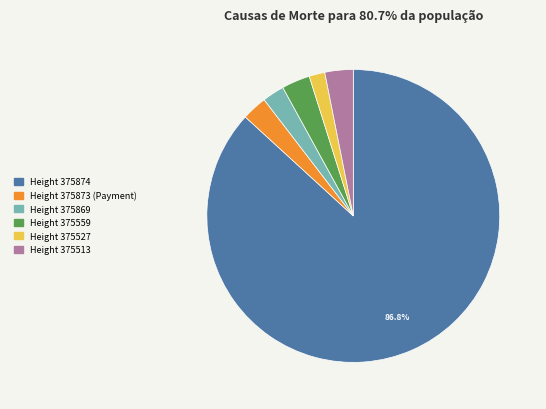

Is there a majority slice in this chart?

Yes